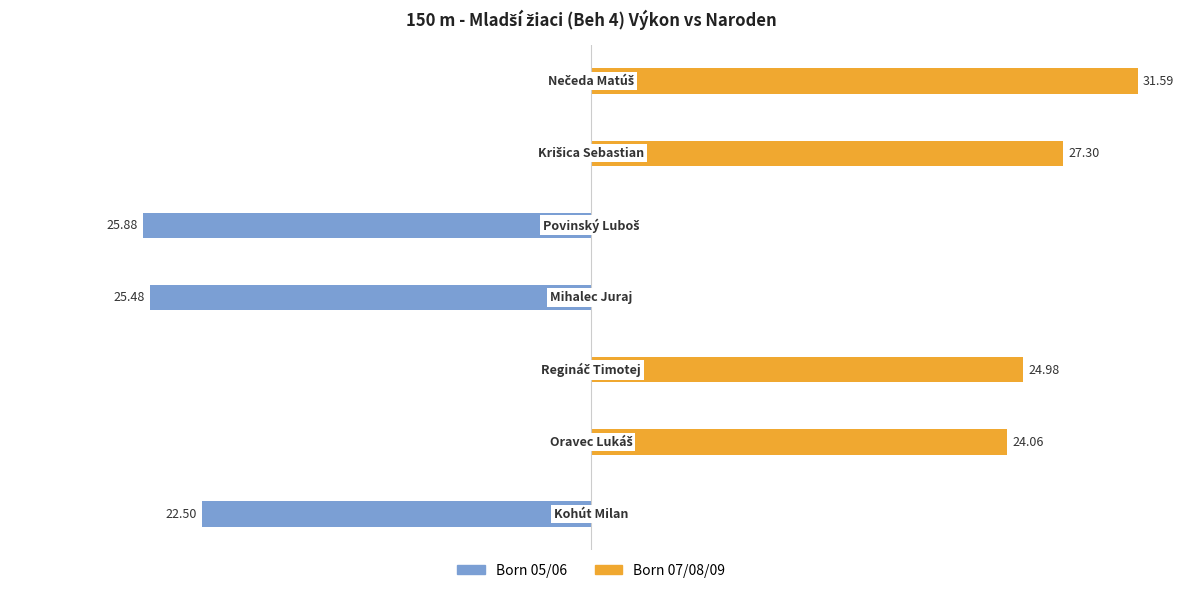

What are all the series names shown in the legend?

Born 05/06, Born 07/08/09